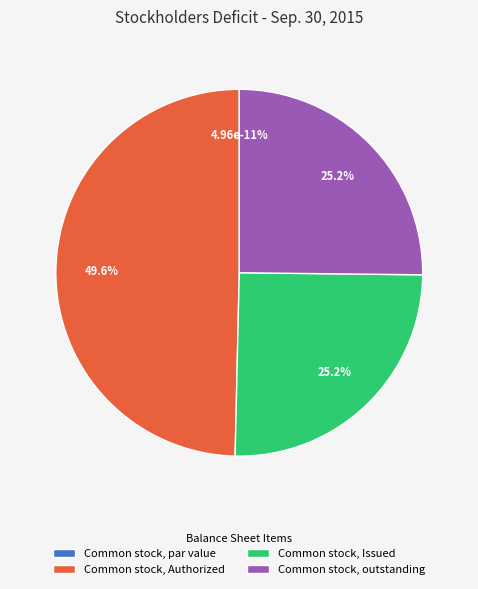

Does Common stock, par value account for over 50% of the chart?

No